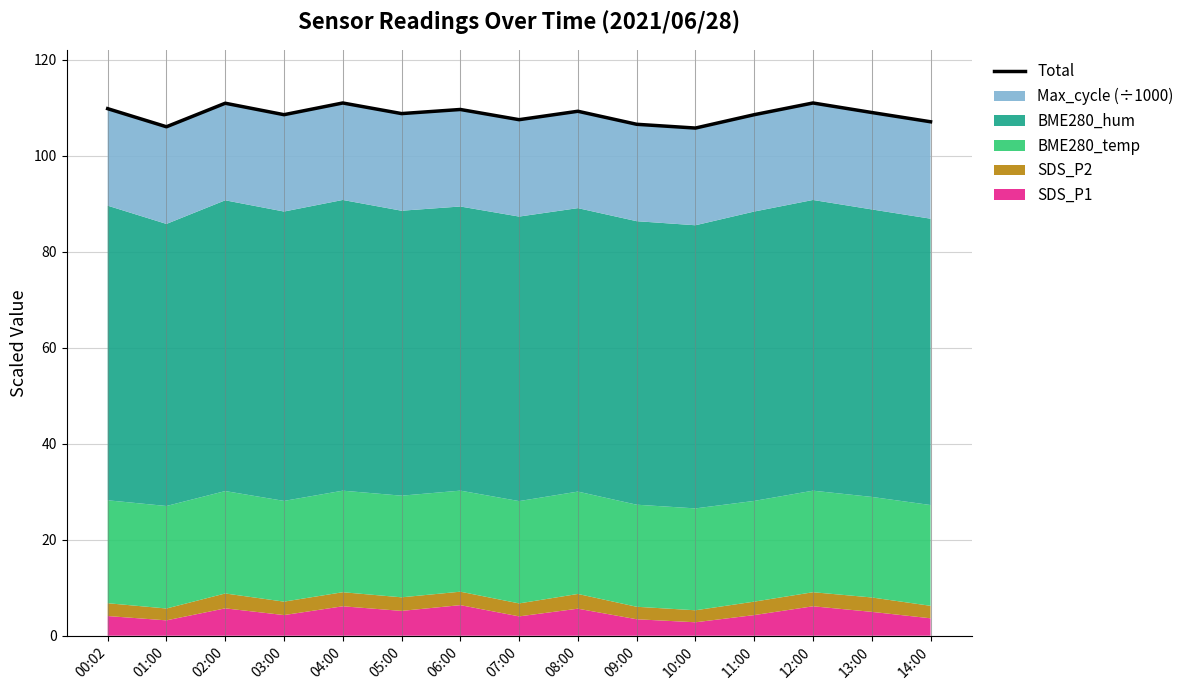

Rank the categories by value from highest to lowest.

04:00, 12:00, 02:00, 00:02, 06:00, 08:00, 13:00, 05:00, 03:00, 11:00, 07:00, 14:00, 09:00, 01:00, 10:00